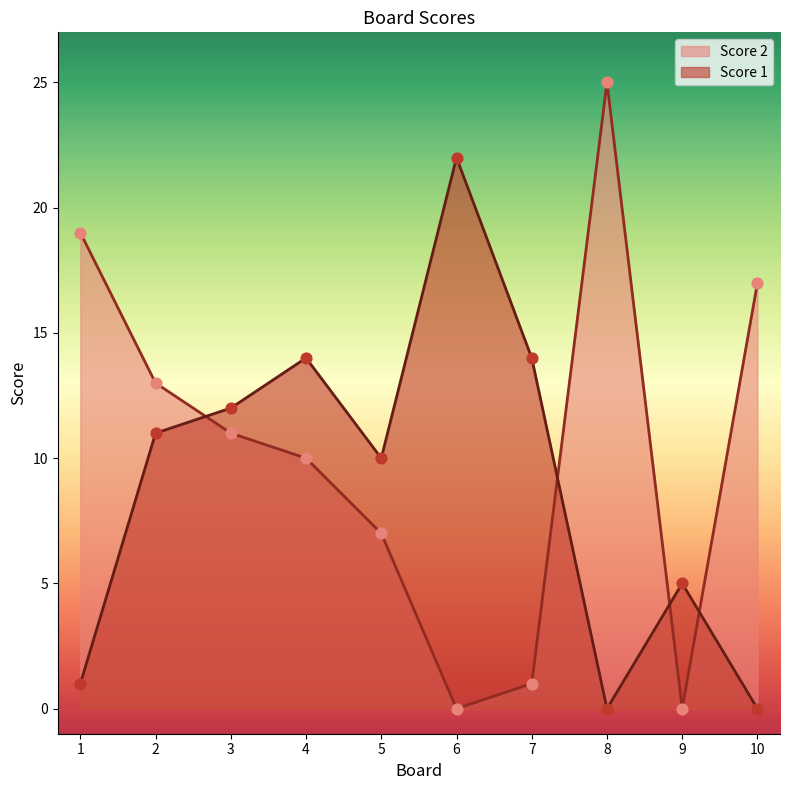

Is the value of Score 1 at 7 greater than the value of Score 2 at 9?

Yes